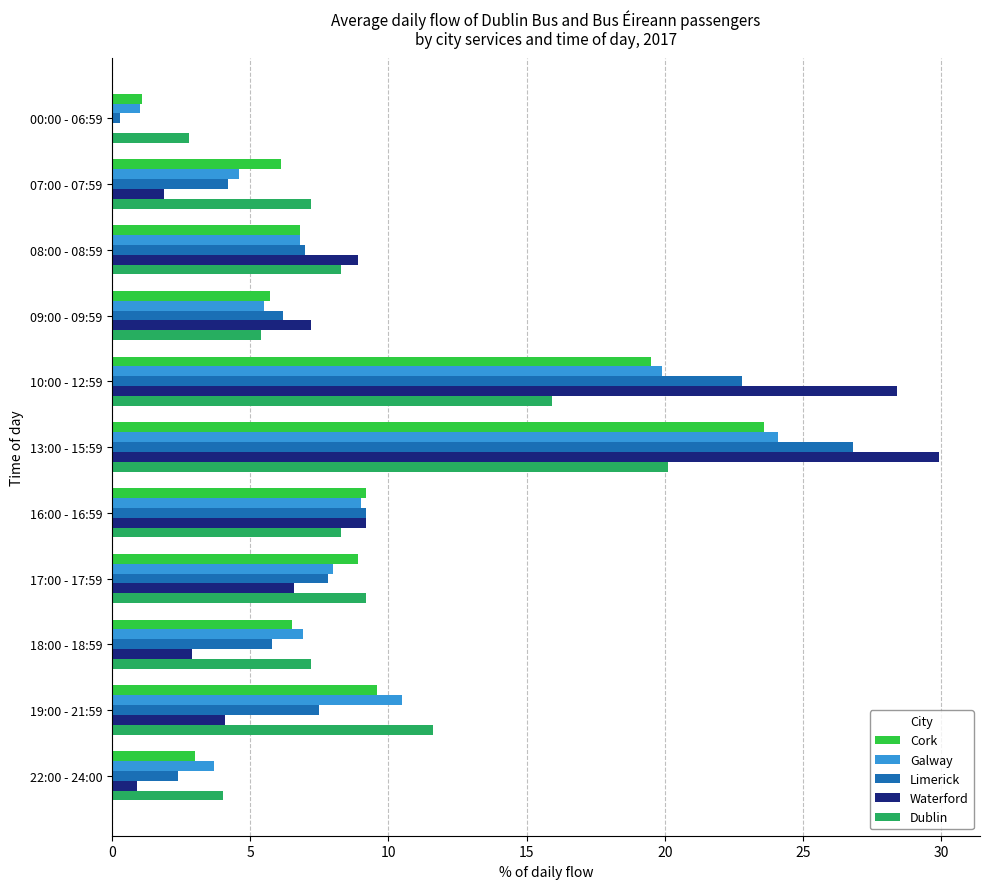

Is the value of Dublin at 10:00 - 12:59 greater than the value of Waterford at 10:00 - 12:59?

No